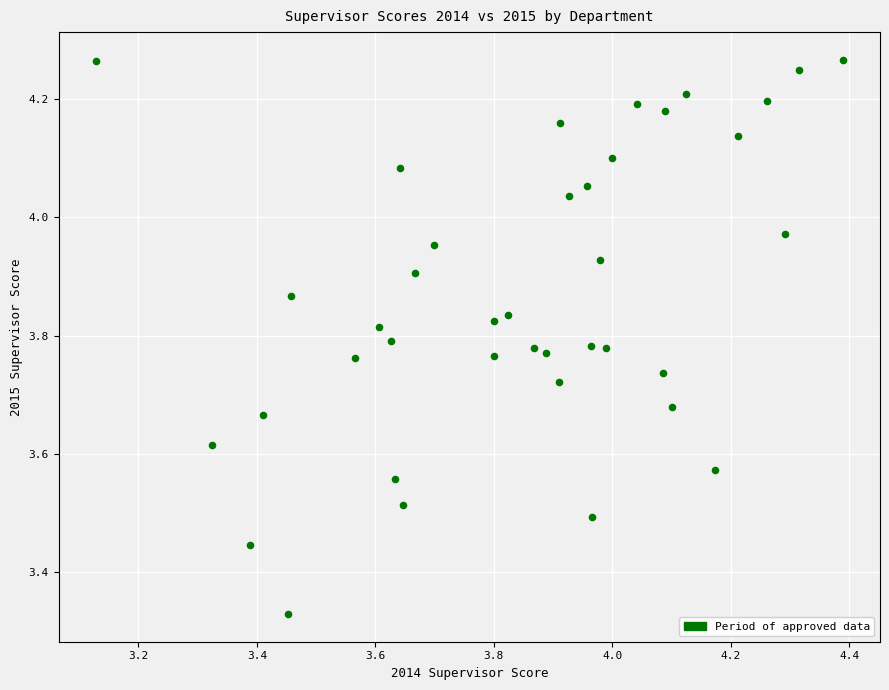

What is the range of X values (max minus min)?

1.3